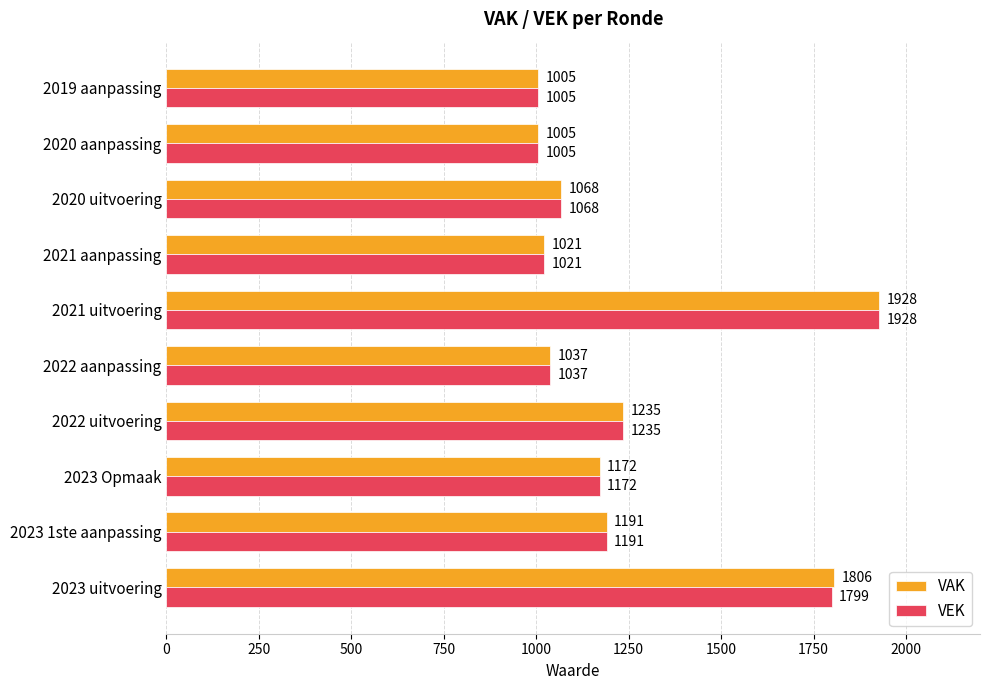

How many data points in VAK are less than 1172?

5